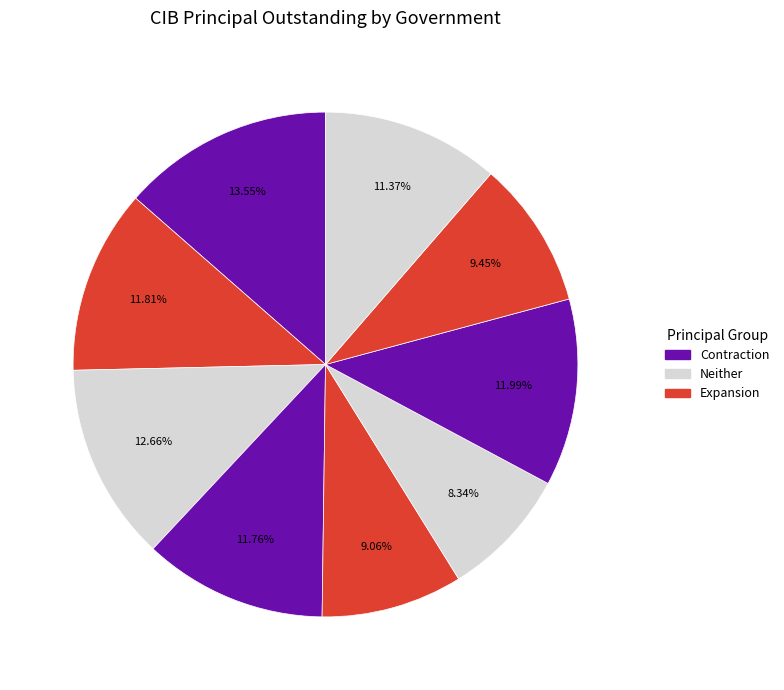

How many slices are in this pie chart?

9